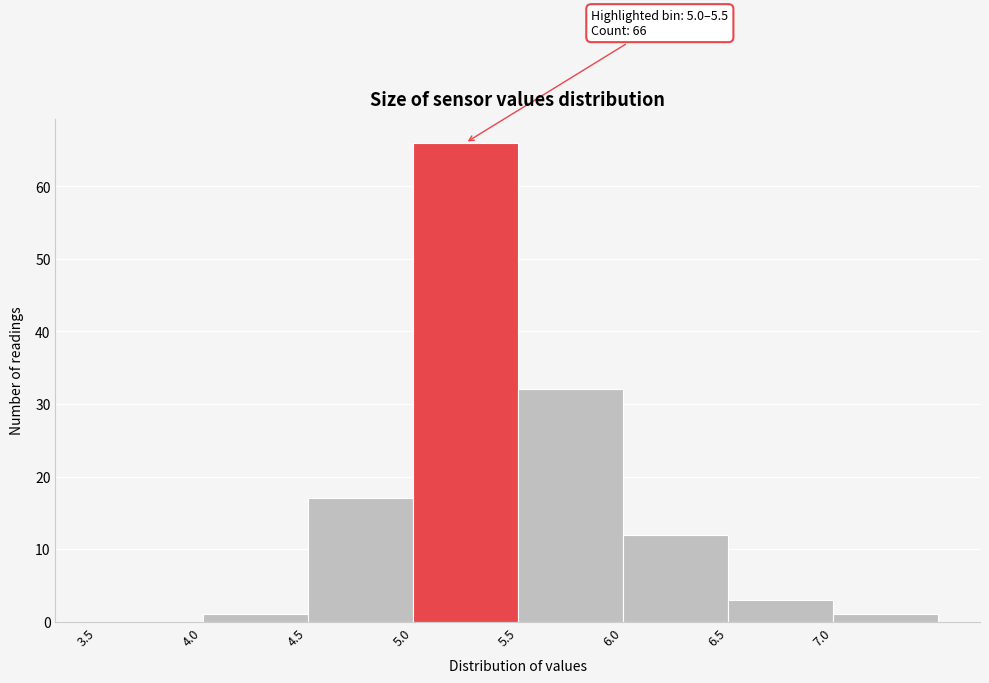

Over which range of the x-axis is the bar tallest?

5.0 to 5.5